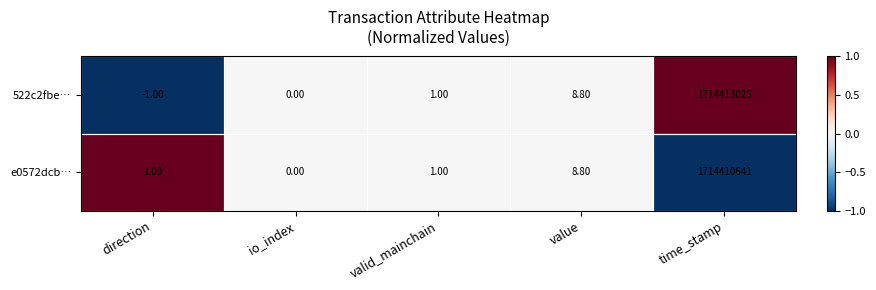

At which category is the sum across all series the highest?

time_stamp